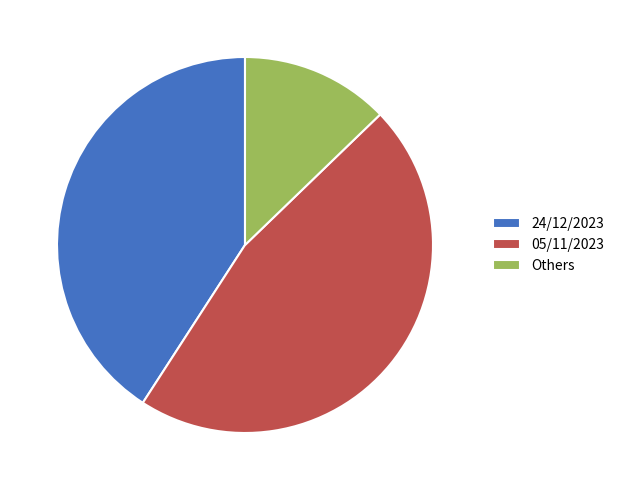

Approximately how many times larger is the value at 05/11/2023 compared to 24/12/2023?

1.1